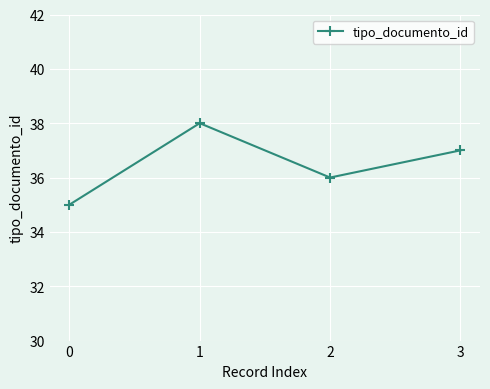

The chart shows a value of 22 at 1. True or false?

False